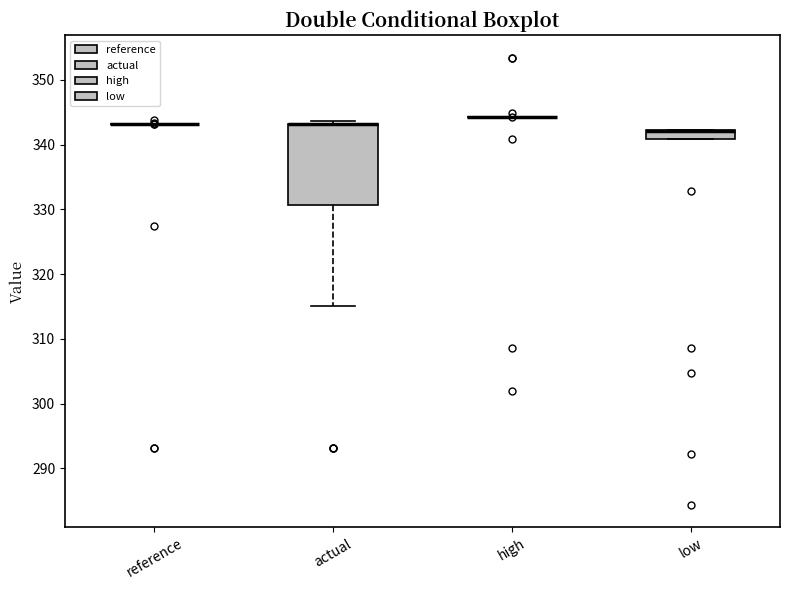

Which box is the tallest, from its lower edge to its upper edge?

actual